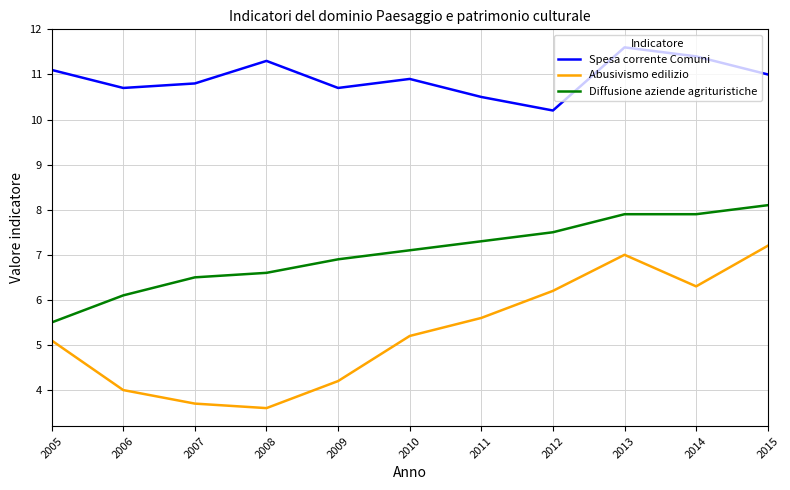

What is the difference between the maximum and minimum values in the Abusivismo edilizio series?

3.6